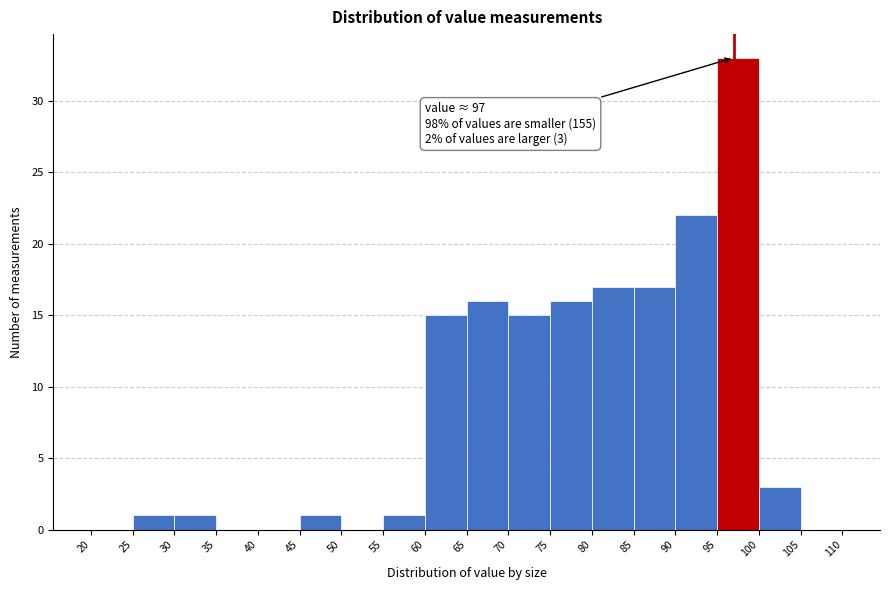

Over which range of the x-axis is the bar tallest?

95 to 100